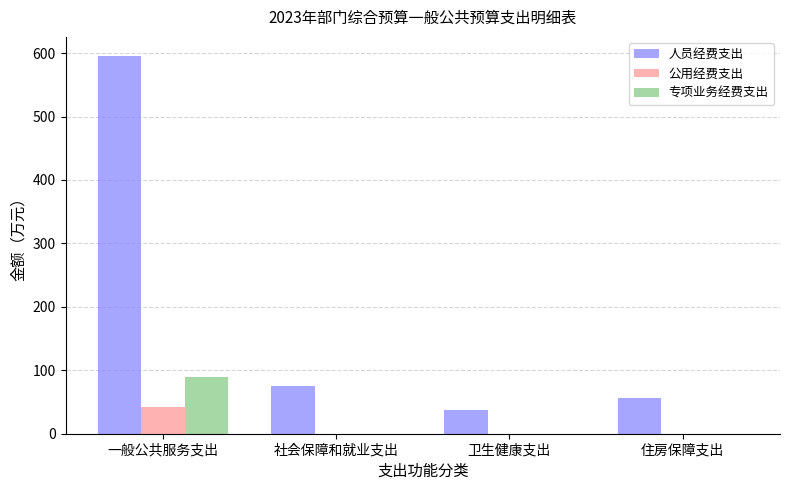

What are all the series names shown in the legend?

人员经费支出, 公用经费支出, 专项业务经费支出